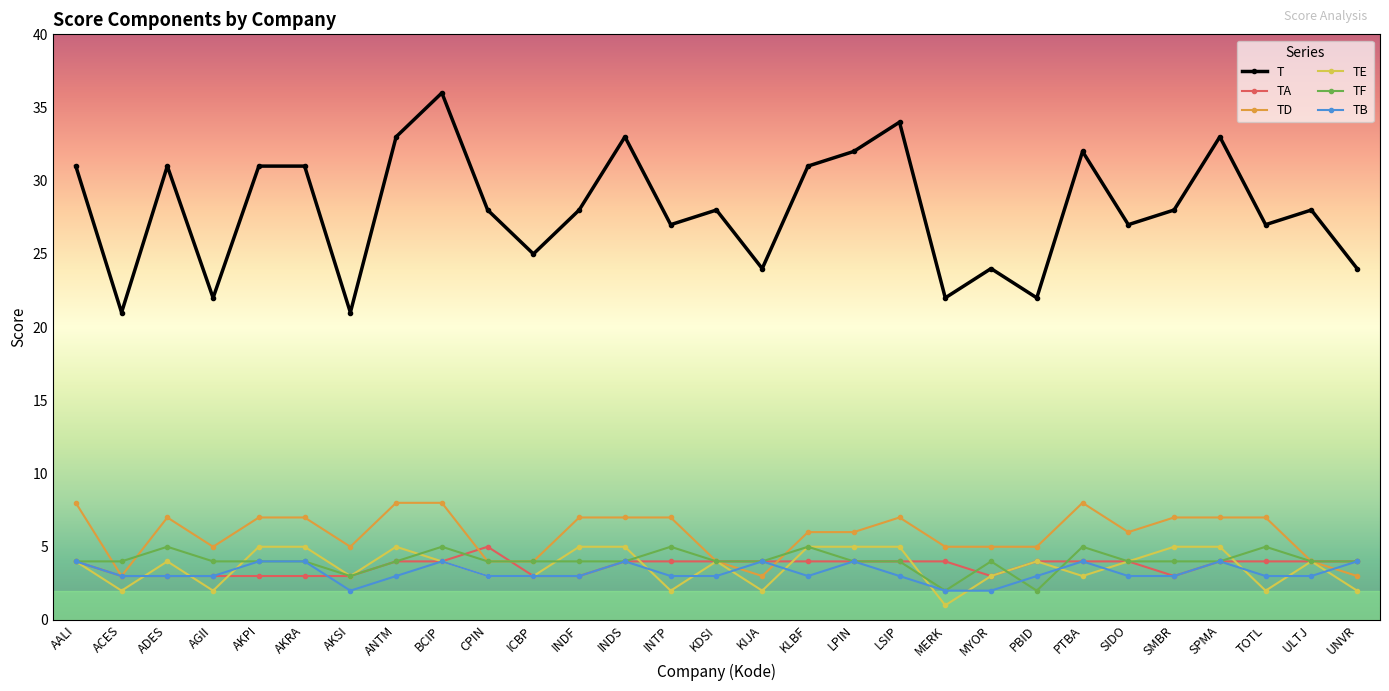

Which series has the largest total across all categories?

T